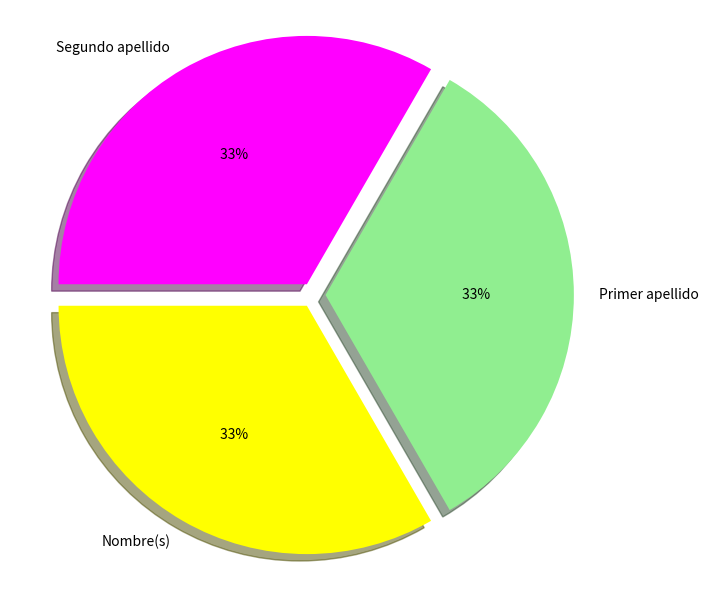

What percentage is the Segundo apellido slice, to the nearest percent?

33%